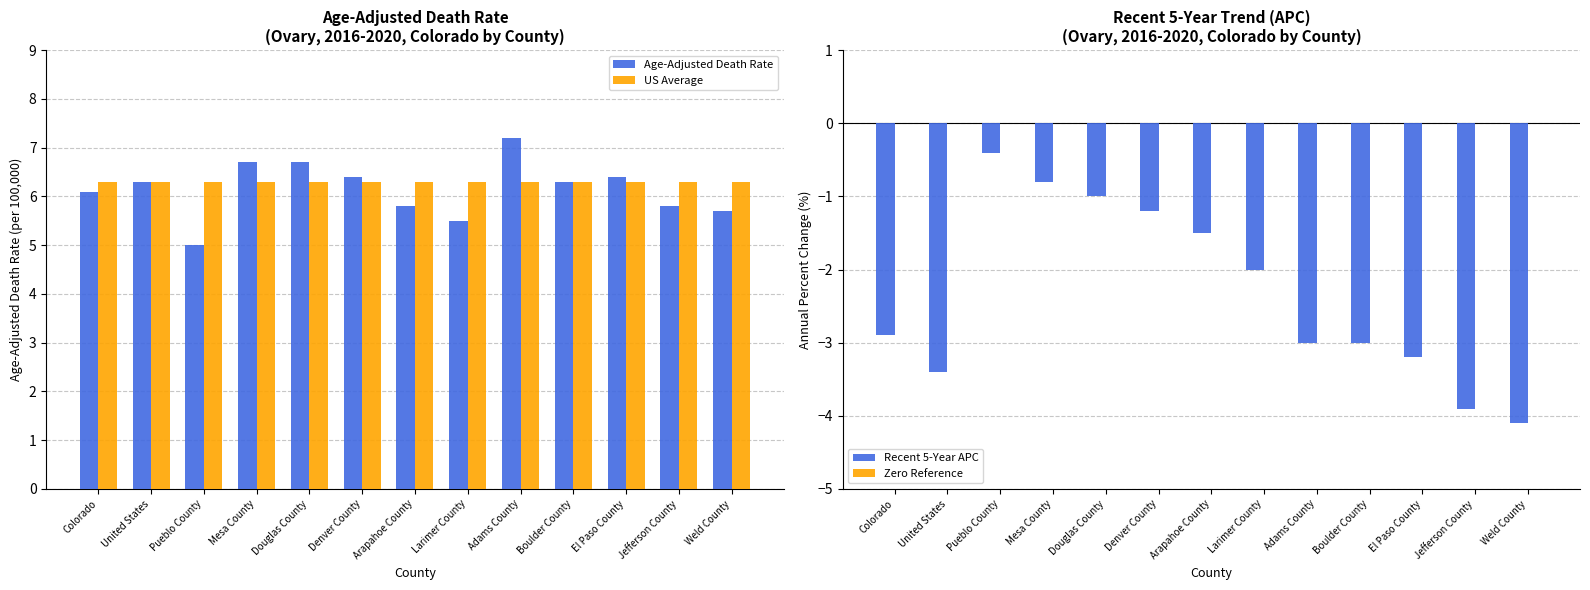

What is the sum of the Recent 5-Year APC values at Larimer County and Pueblo County?

-2.4